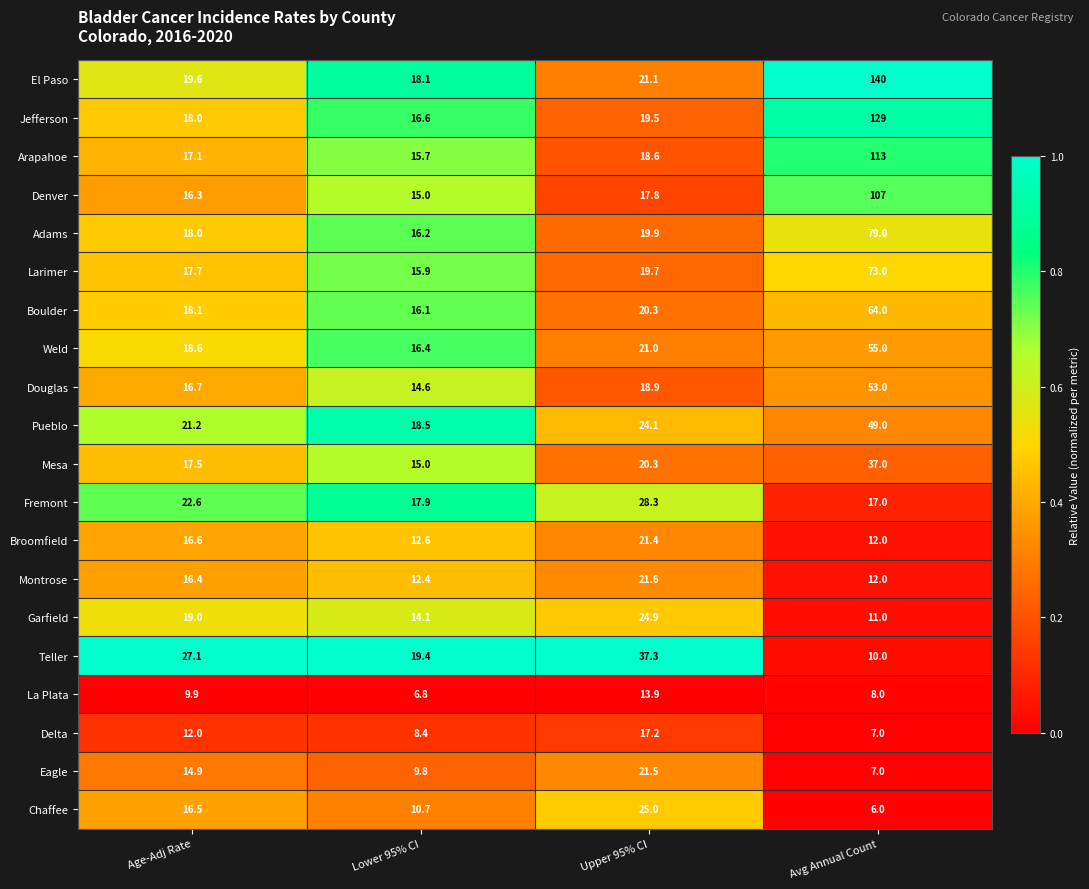

The Montrose series shows 14.0 at Upper 95% CI. True or false?

False